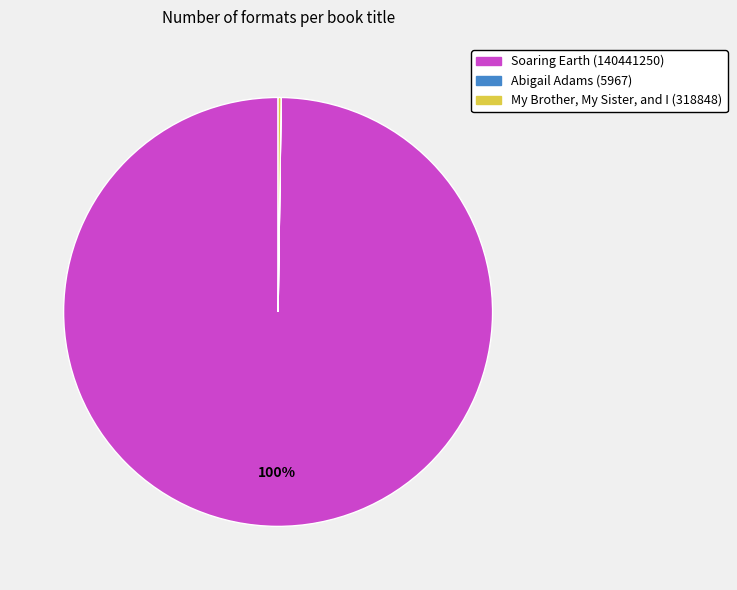

To the nearest percent, what is the difference between the largest and smallest slice percentages?

100%